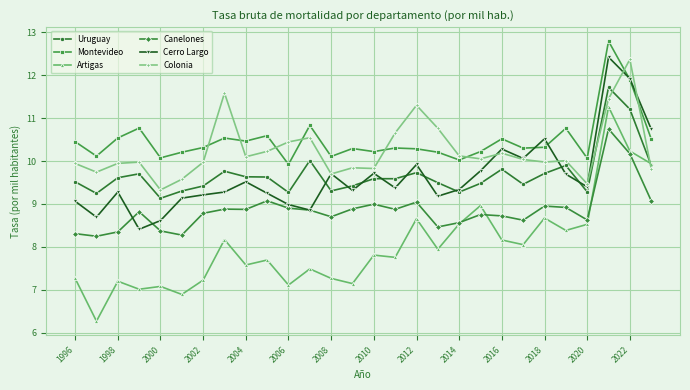

True or false: Colonia has more than 1 interior local peaks.

True